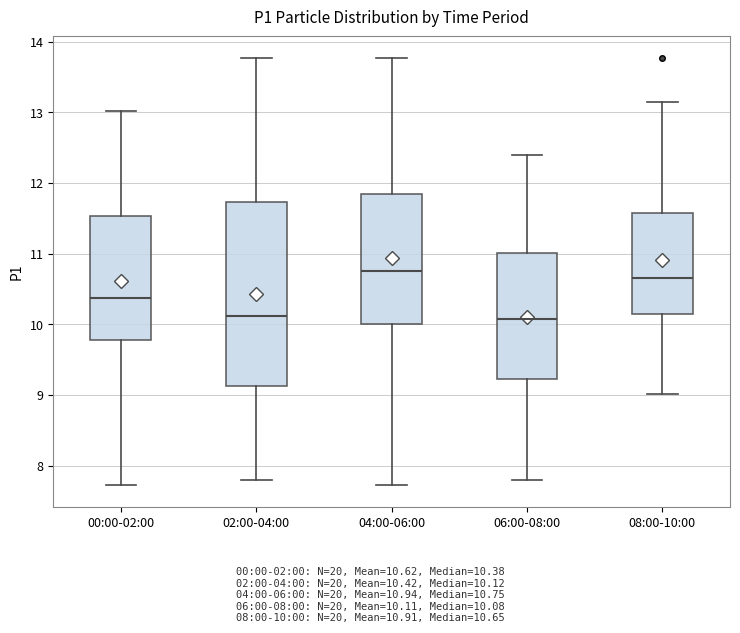

Reading left to right, read every box against the y-axis: the position of its median line, the range the box covers, and the ends of its whiskers. The values are not printed on the chart, so give them approximately, as read against the axis.

00:00-02:00: median 10.4, box 9.8 to 11.5, whiskers 7.7 to 13.0
02:00-04:00: median 10.1, box 9.1 to 11.7, whiskers 7.8 to 13.8
04:00-06:00: median 10.8, box 10.0 to 11.9, whiskers 7.7 to 13.8
06:00-08:00: median 10.1, box 9.2 to 11.0, whiskers 7.8 to 12.4
08:00-10:00: median 10.7, box 10.2 to 11.6, whiskers 9.0 to 13.2